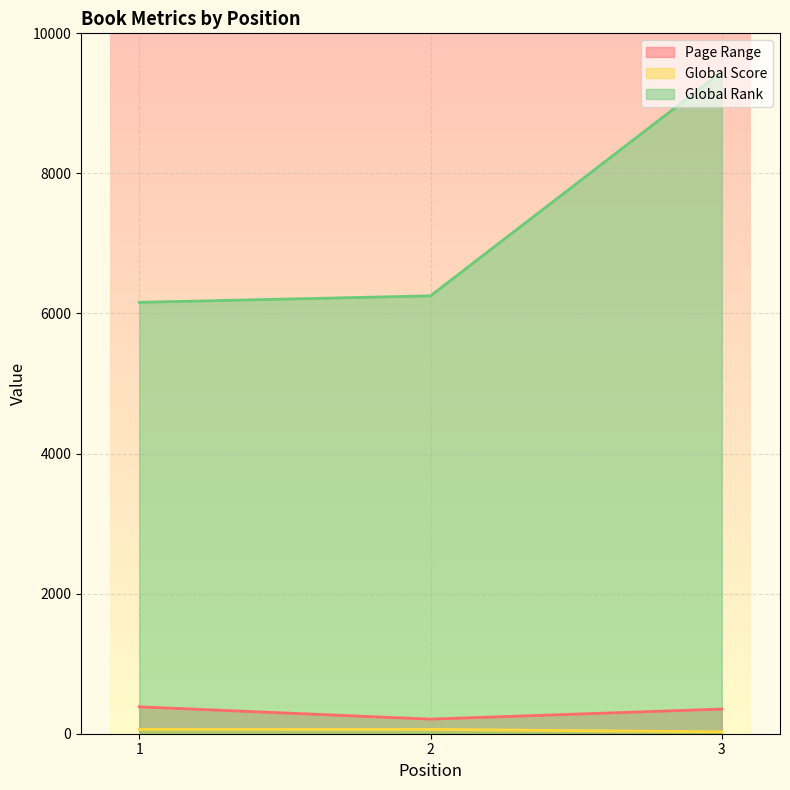

What are all the series names shown in the legend?

Page Range, Global Score, Global Rank